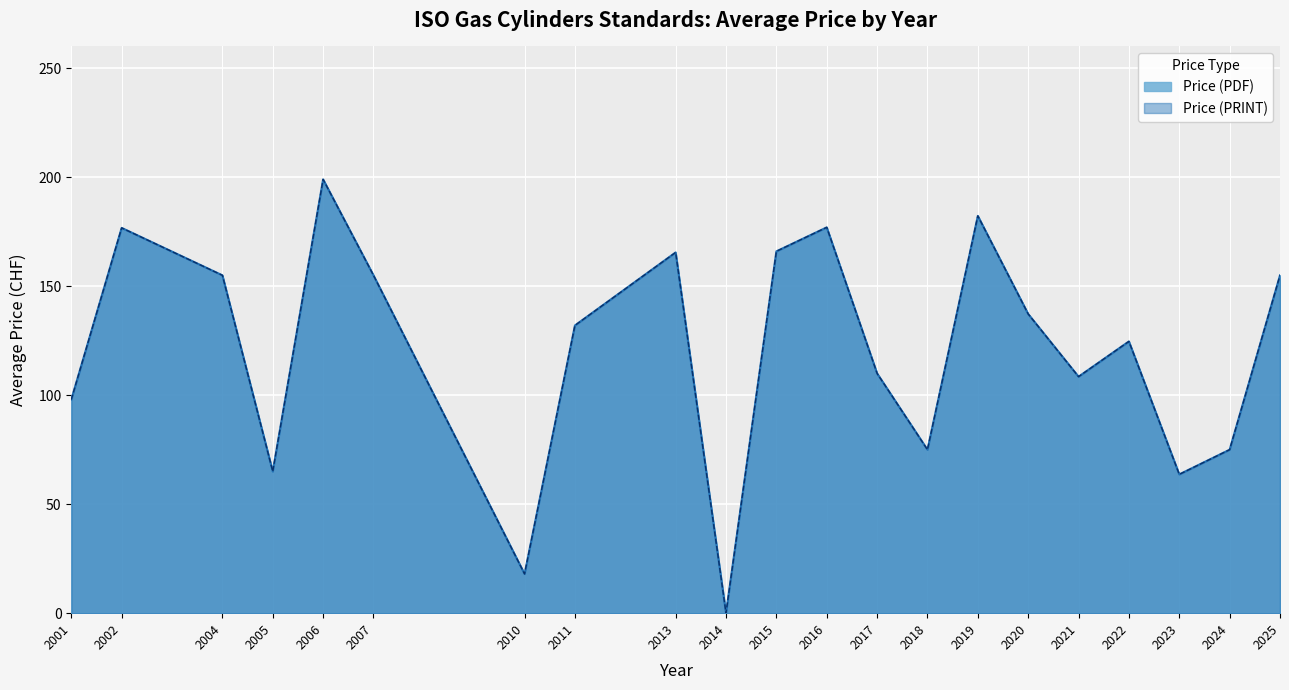

Is the value of Price (PRINT) at 2025 greater than the value of Price (PDF) at 2020?

Yes